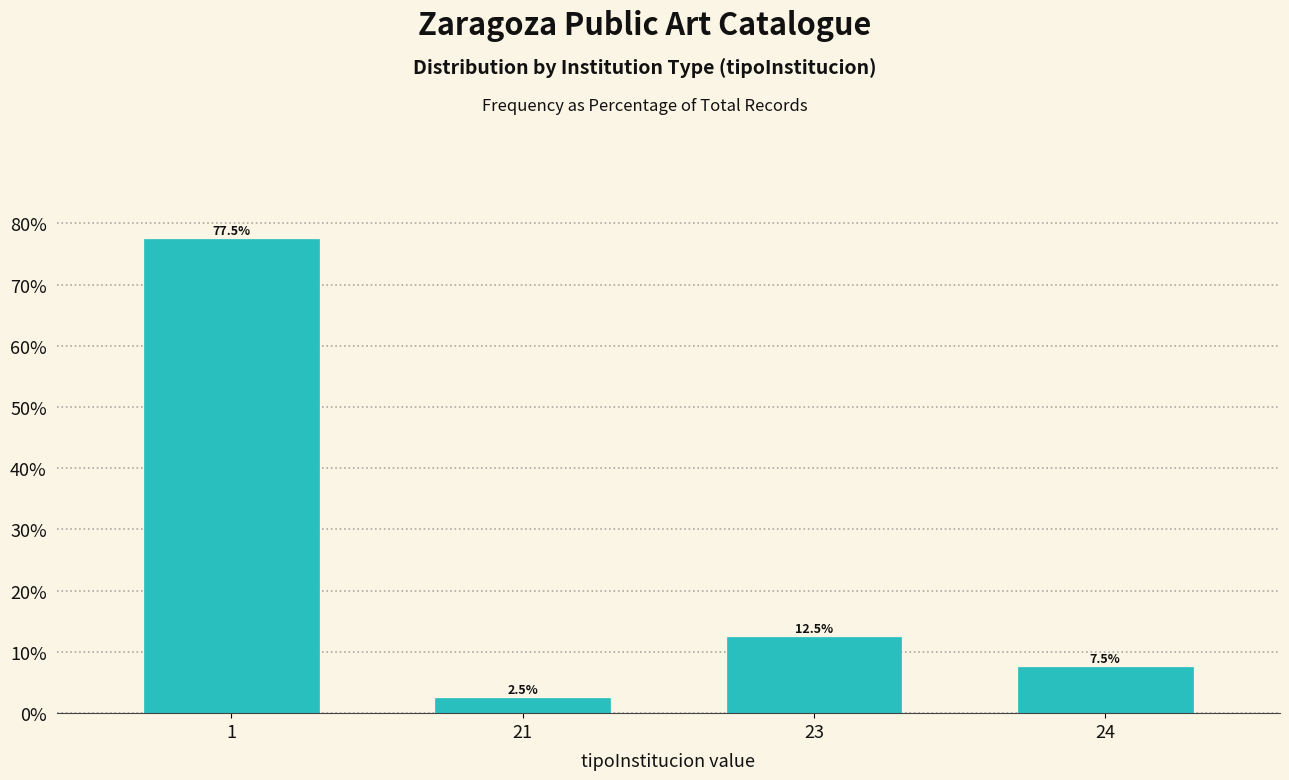

Reading right to left, list all the values displayed in this chart.

7.5	12.5	2.5	77.5